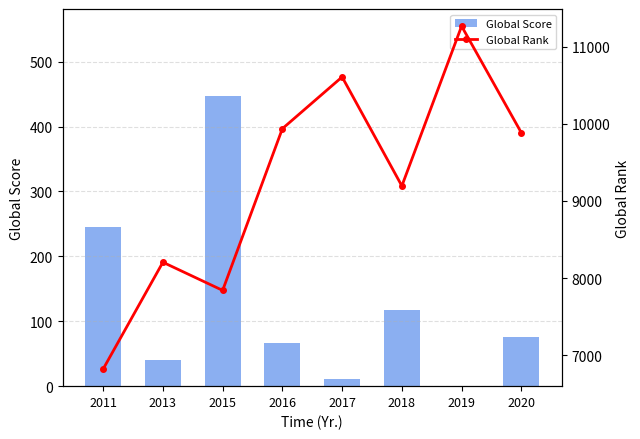

Where does the Global Score series first go above 75?

2011